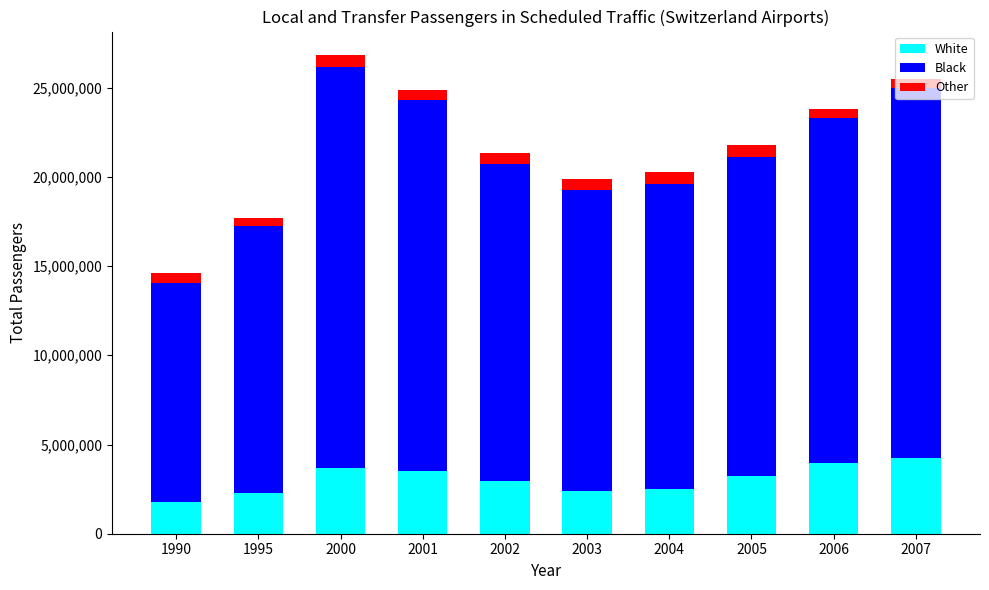

Does the chart contain stacked bars?

Yes